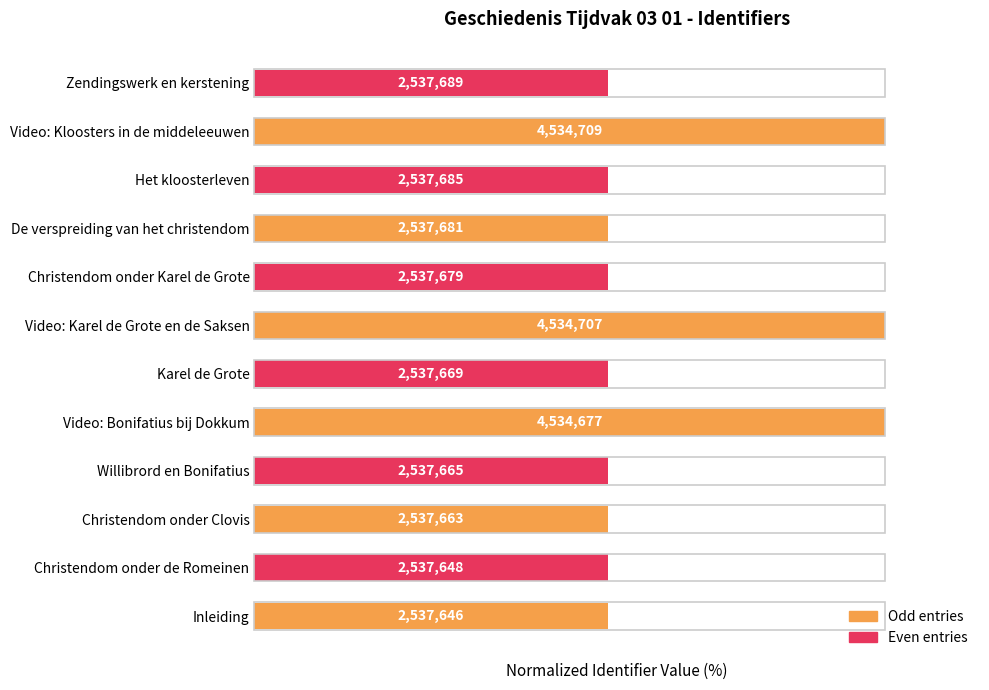

How many bars are there in total?

12